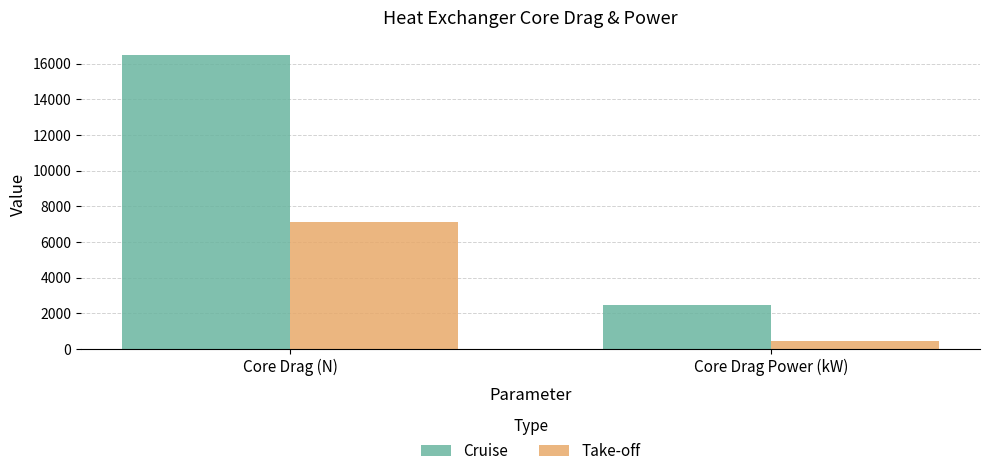

The Cruise series shows 16482.5 at Core Drag (N). True or false?

True